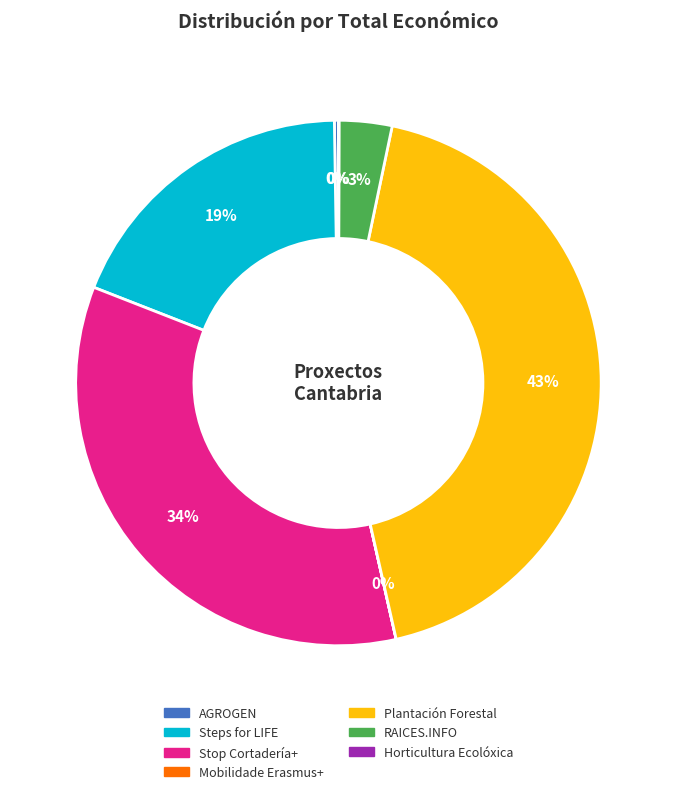

Which has a higher value, Stop Cortadería+ or RAICES.INFO?

Stop Cortadería+